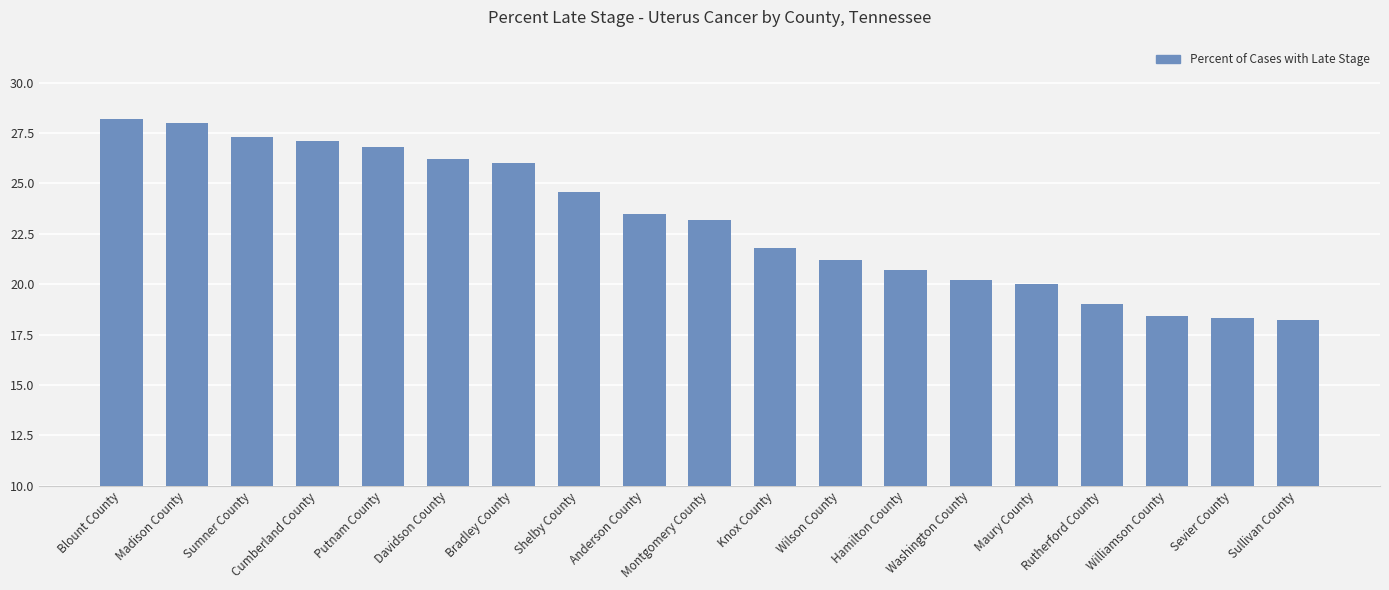

Is it true that the value at Putnam County is 6.4?

False